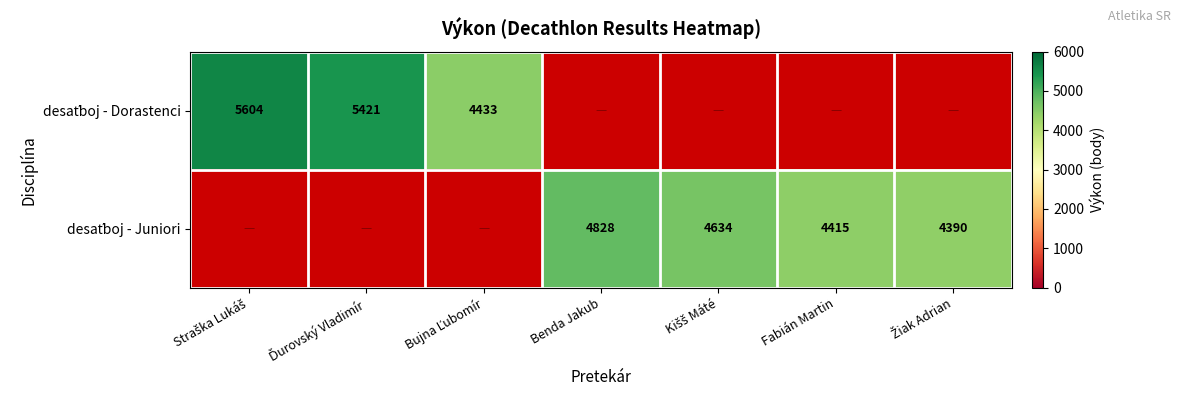

Rank the categories by desaťboj - Juniori value from lowest to highest.

Žiak Adrian, Fabián Martin, Kišš Máté, Straška Lukáš, Ďurovský Vladimír, Bujna Ľubomír, Benda Jakub